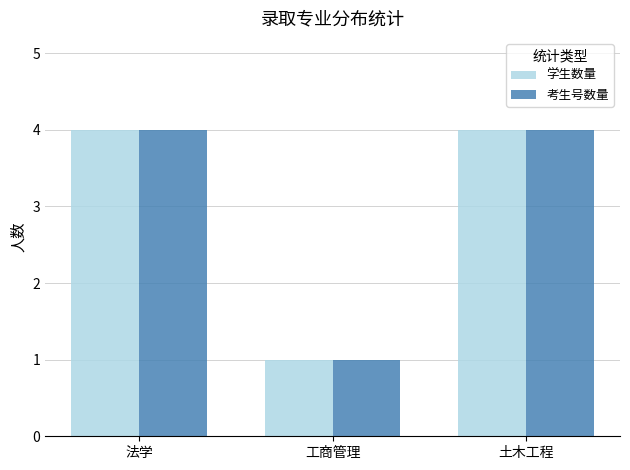

Is the value of 学生数量 at 土木工程 greater than the value of 考生号数量 at 工商管理?

Yes